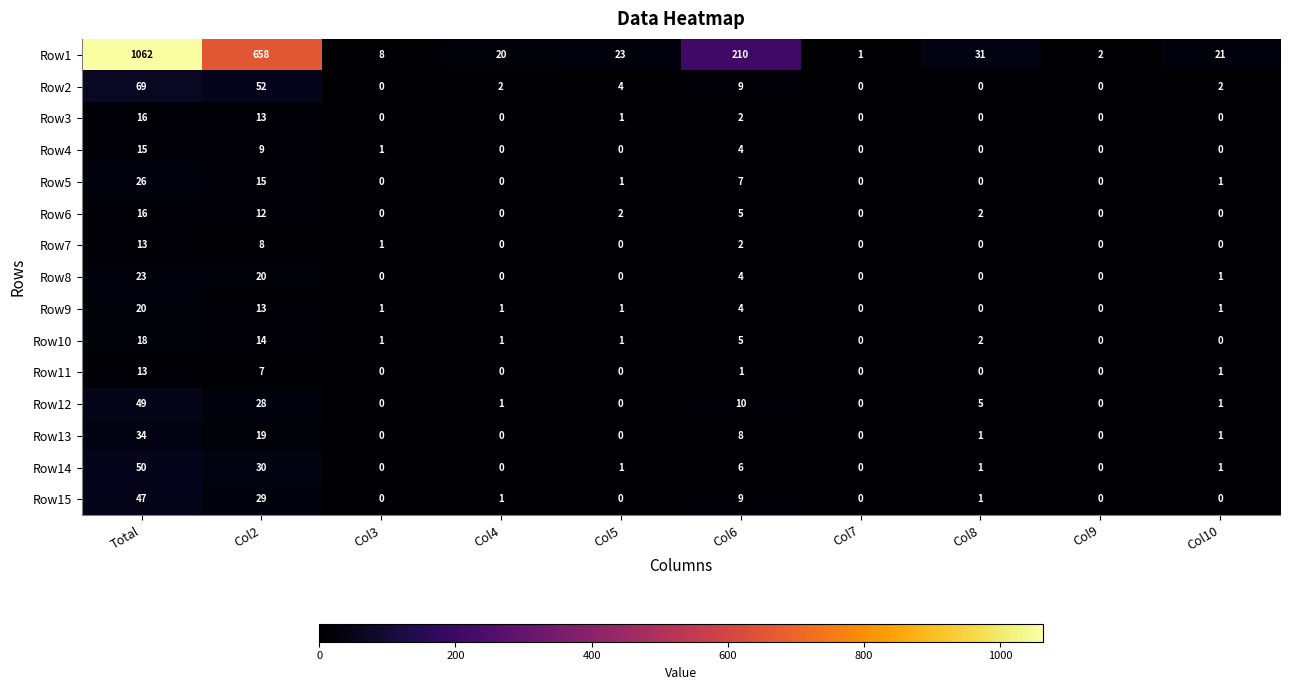

At which category is the sum across all series the highest?

Total